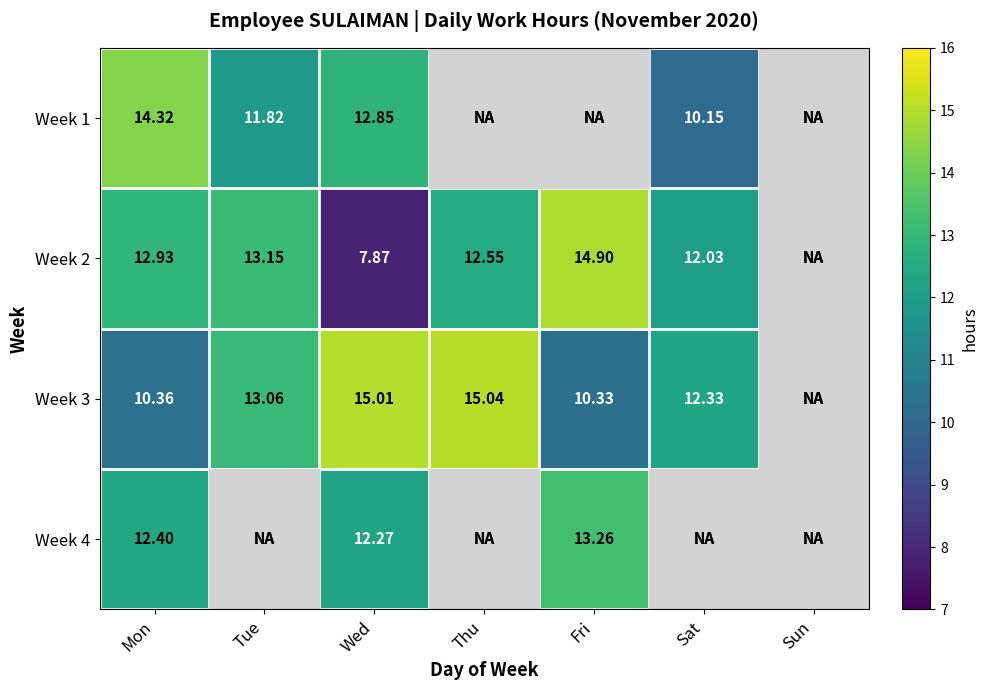

Rank the categories by Week 3 value from highest to lowest.

Thu, Wed, Tue, Sat, Mon, Sun, Fri